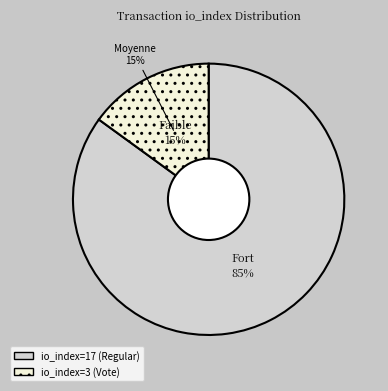

Which category accounts for the majority?

io_index=17 (Regular)